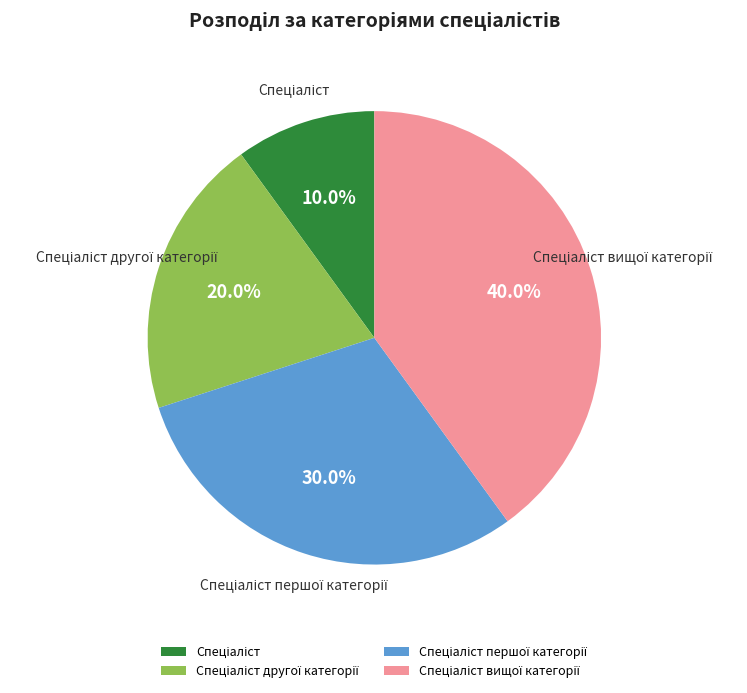

Is there a majority slice in this chart?

No